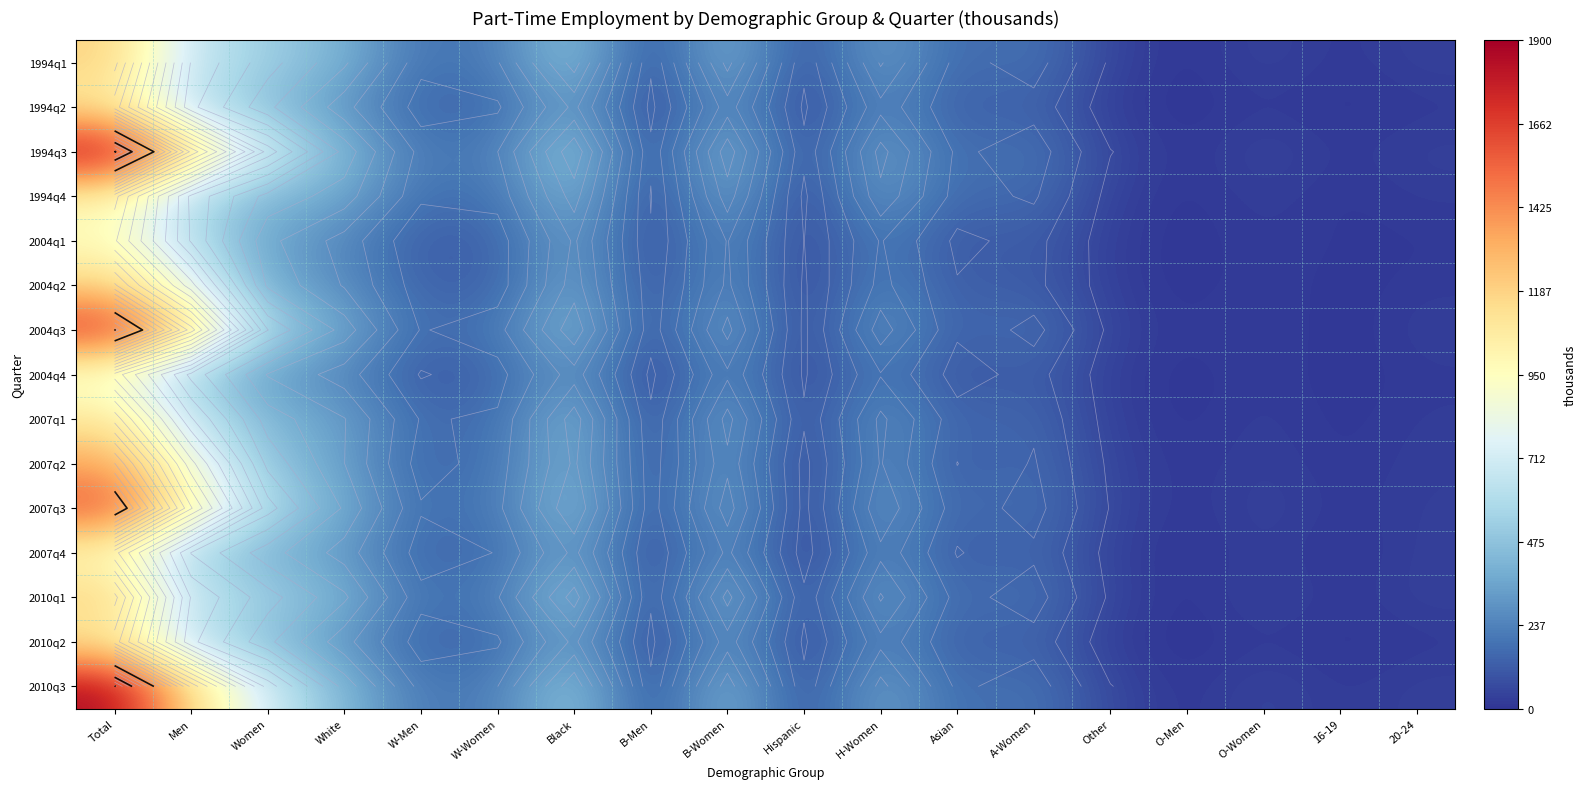

Which category has the highest value across all series?

Total